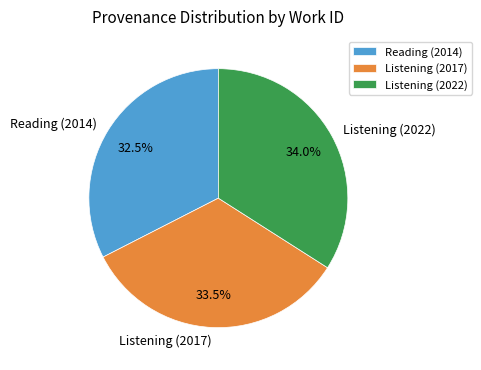

Rank the categories by value from lowest to highest.

Reading (2014), Listening (2017), Listening (2022)